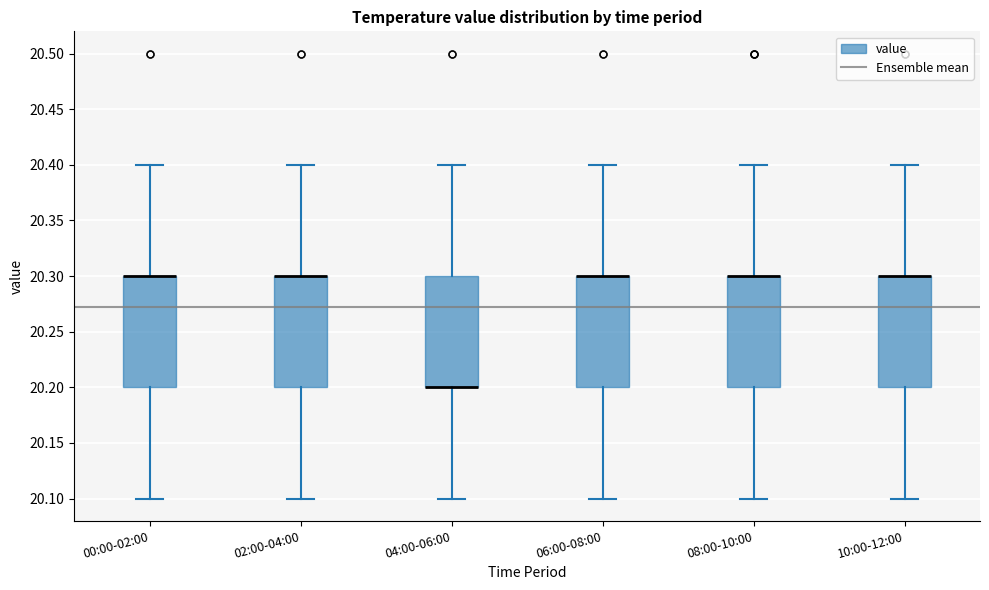

Where does the lower whisker of the box for 10:00-12:00 end on the y-axis? The values are not printed on the chart, so give them approximately, as read against the axis.

20.1